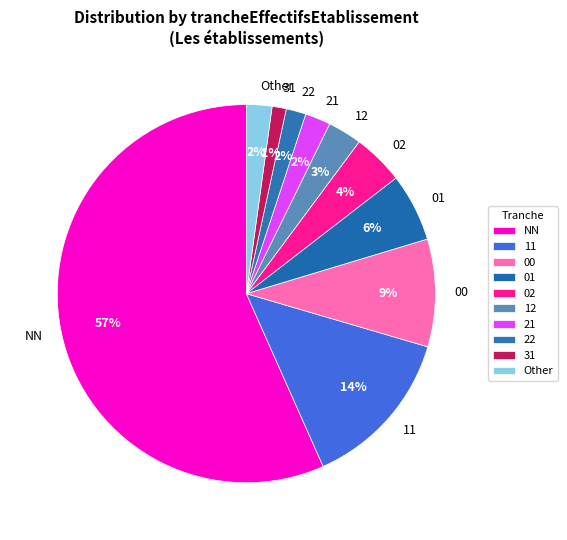

Between 31 and 11, which is larger?

11